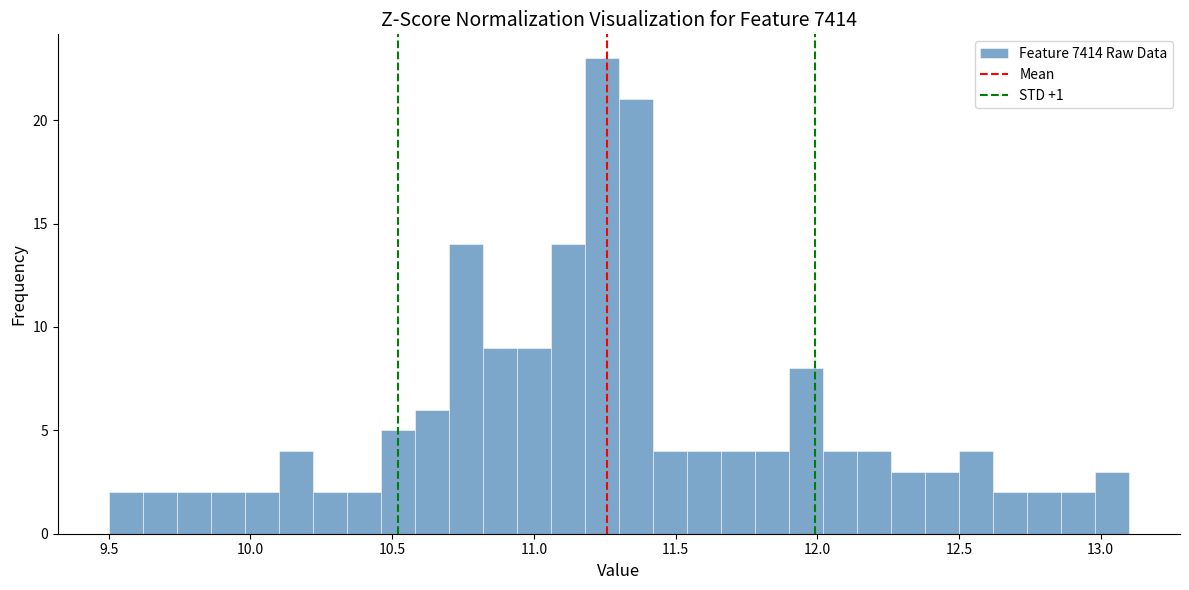

Around what value on the x-axis is the tallest bar? Give the approximate position of its centre, as read against the axis.

11.25